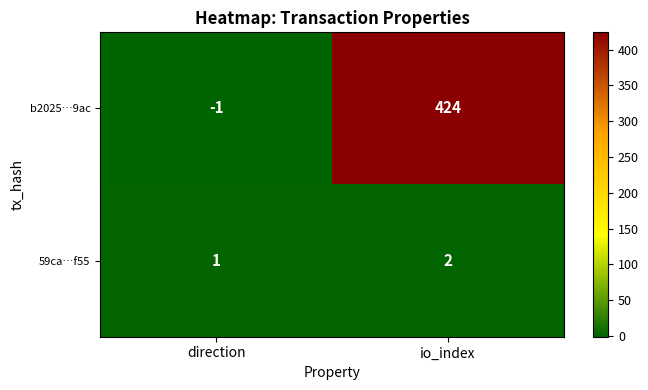

At which category is the sum across all series the highest?

io_index